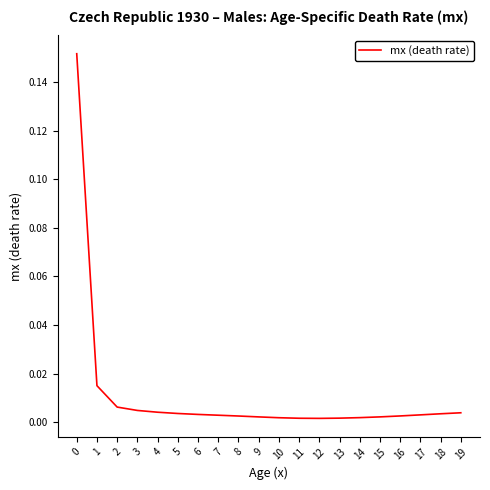

True or false: the data shows 0.0 at 1.

True